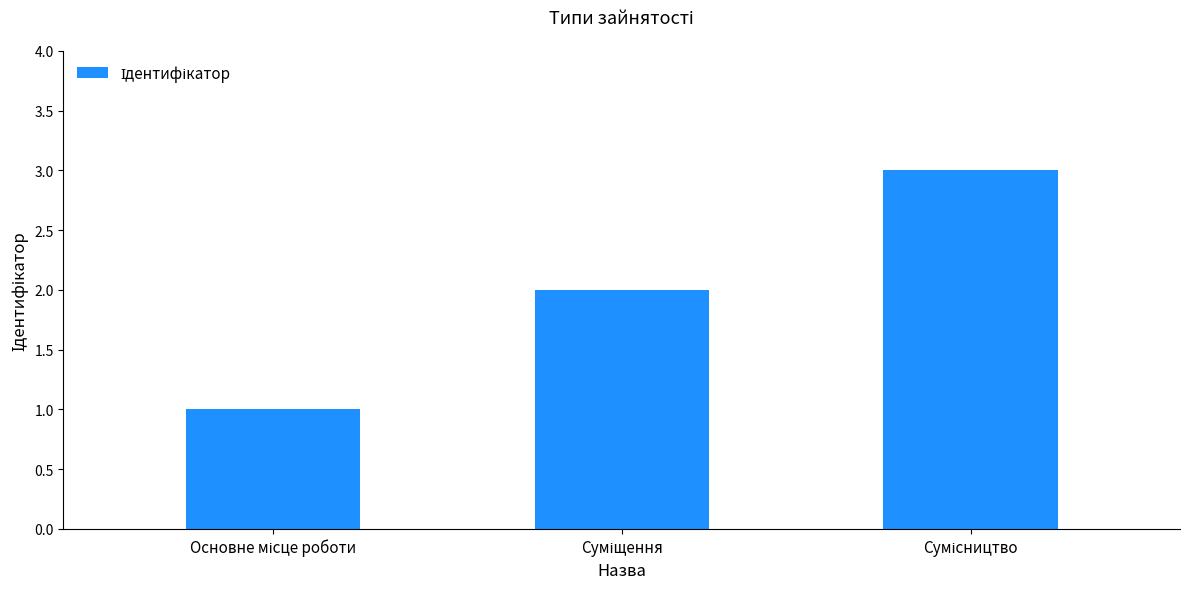

How many values are between 1 and 3?

3